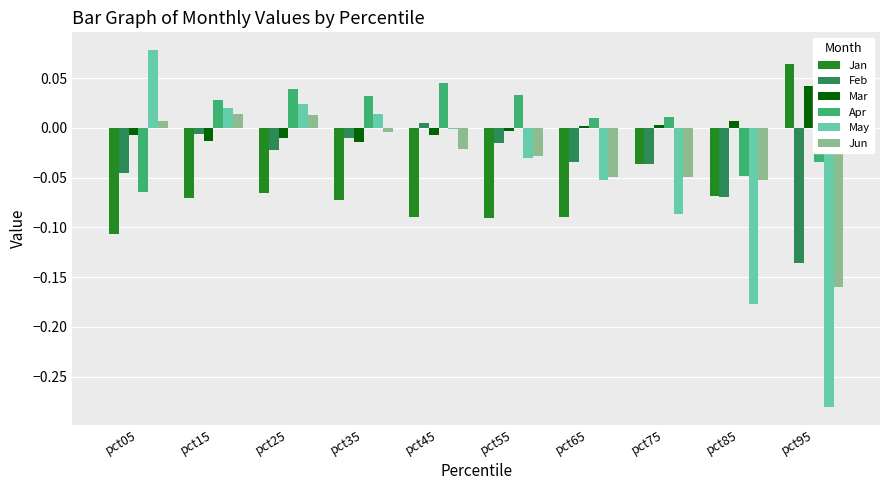

Is the value of Apr at pct45 greater than the value of Jan at pct35?

Yes